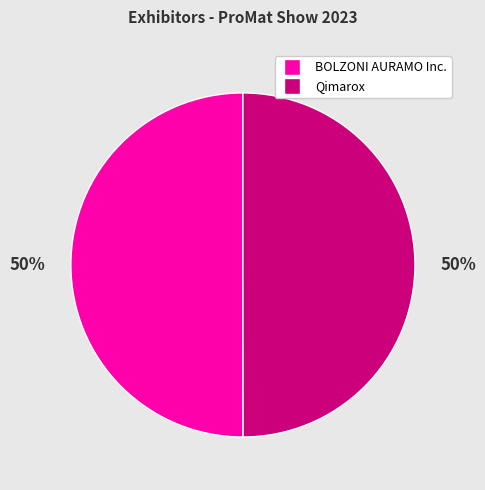

Combined, do BOLZONI AURAMO Inc. and Qimarox account for over 50%?

Yes